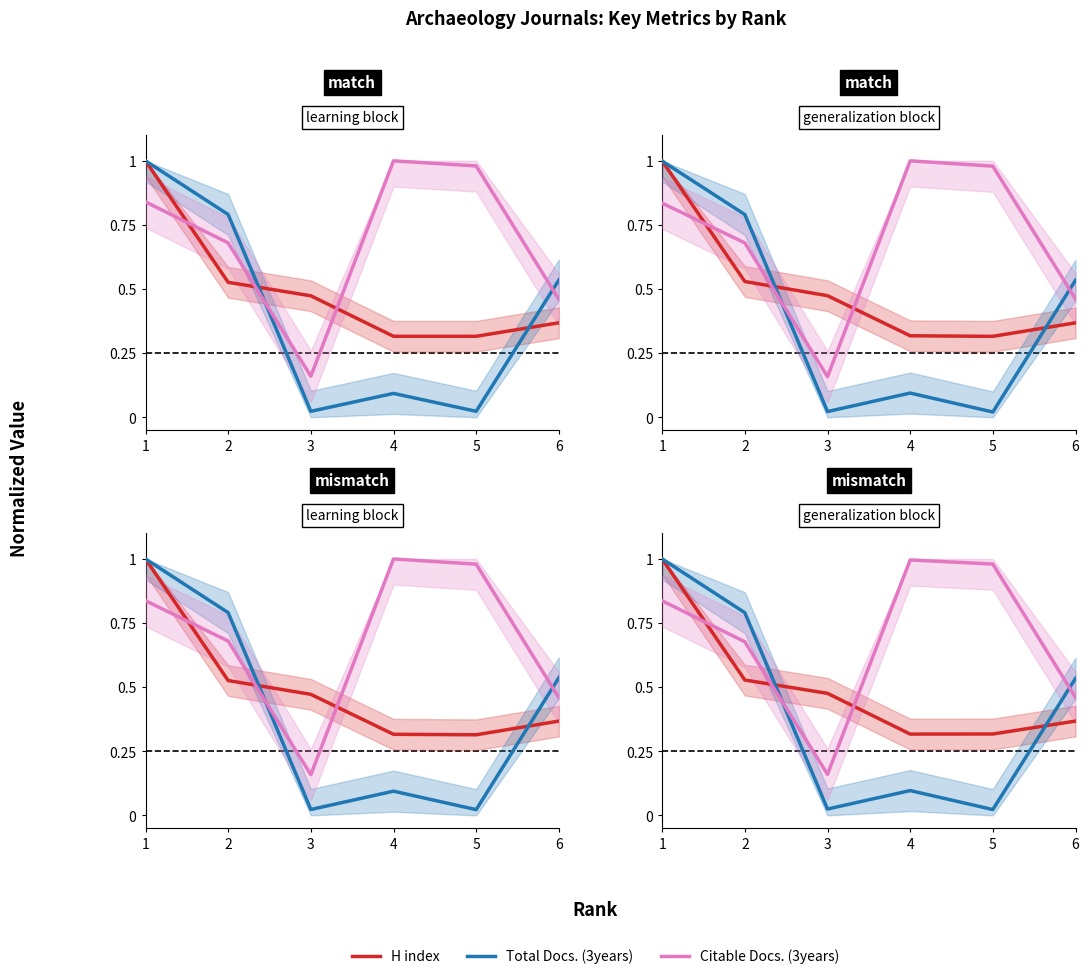

Reading left to right, list all the values displayed in this chart.

H index: 1.0	0.5	0.5	0.3	0.3	0.4
Total Docs. (3years): 1.0	0.8	0.0	0.1	0.0	0.5
Citable Docs. (3years): 0.8	0.7	0.2	1.0	1.0	0.5